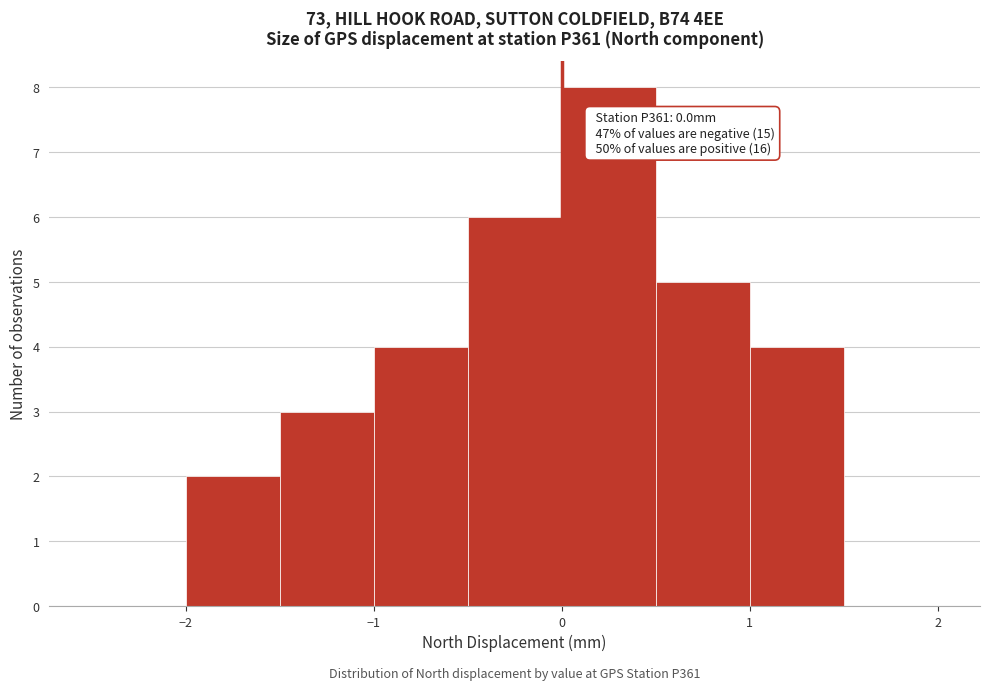

Over which range of the x-axis is the bar tallest?

0.0 to 0.5